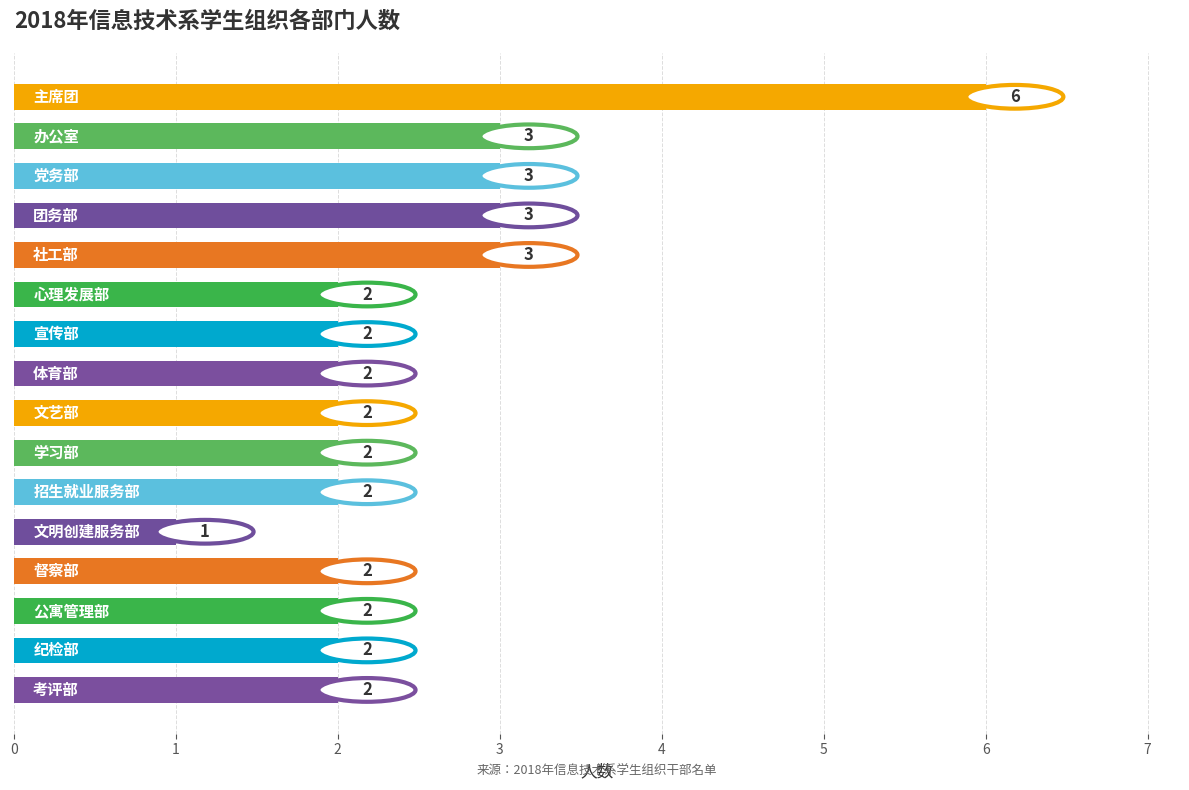

Count the values in the range 2 to 3.

14